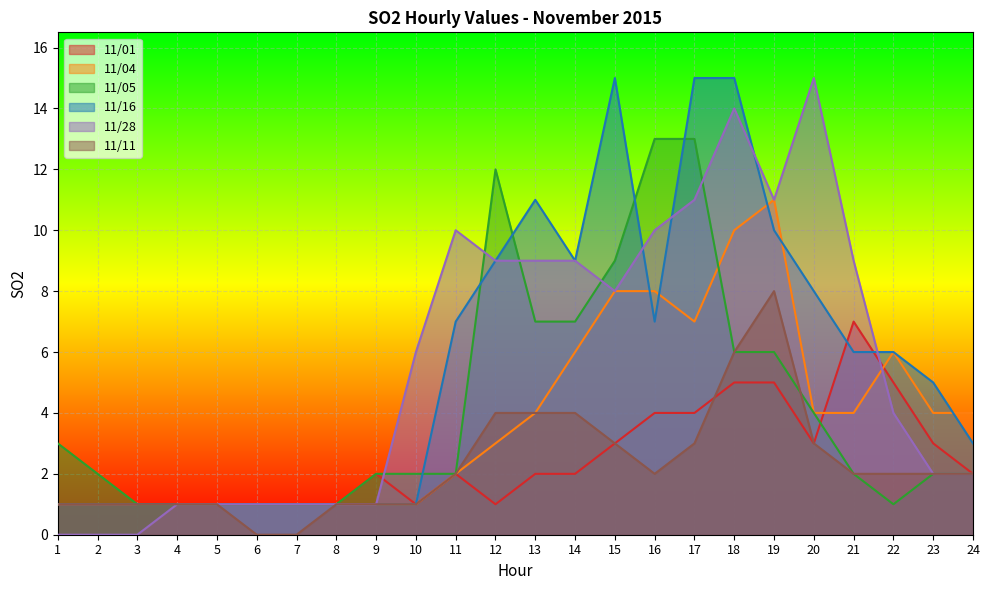

What is the average value of the 11/04 series?

4